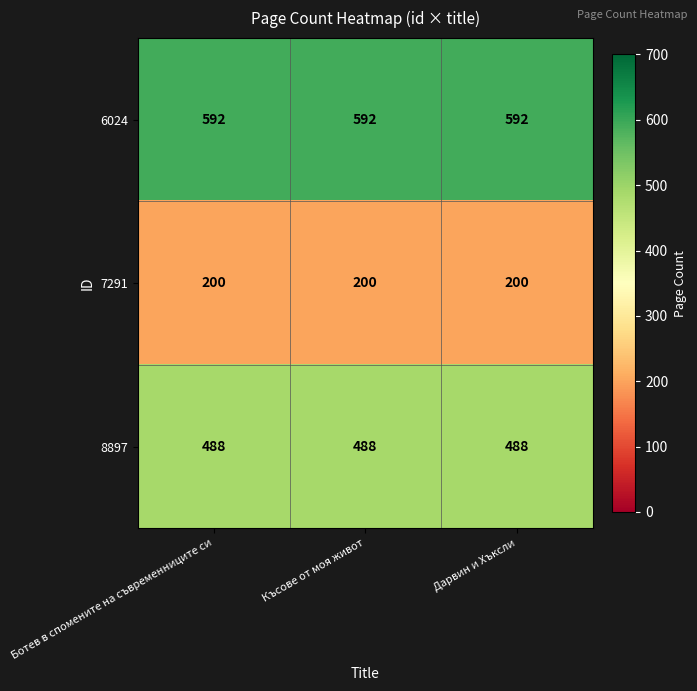

Which series has the largest total across all categories?

6024